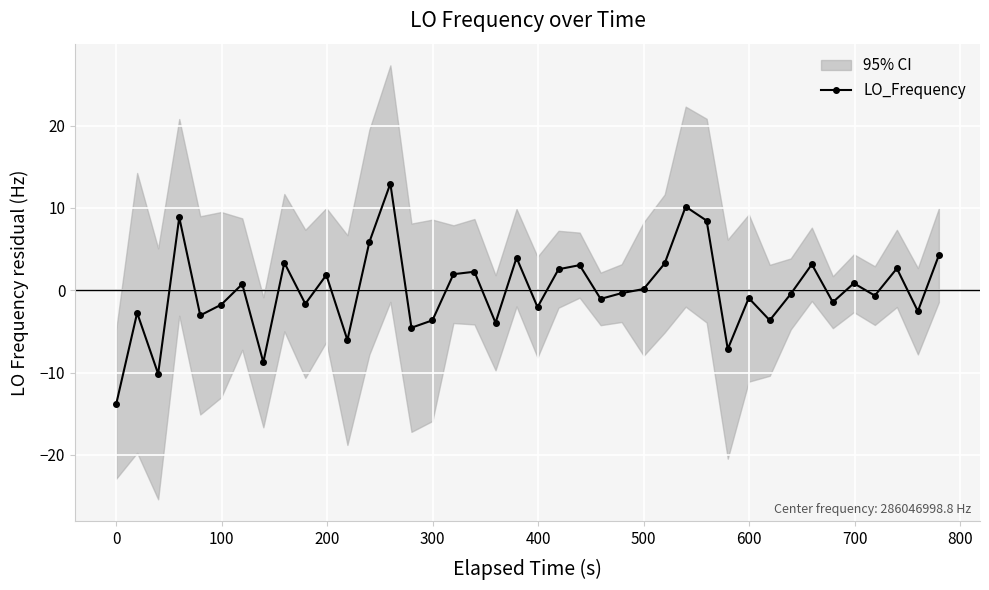

What is the lowest value of the LO_Frequency series?

-13.8